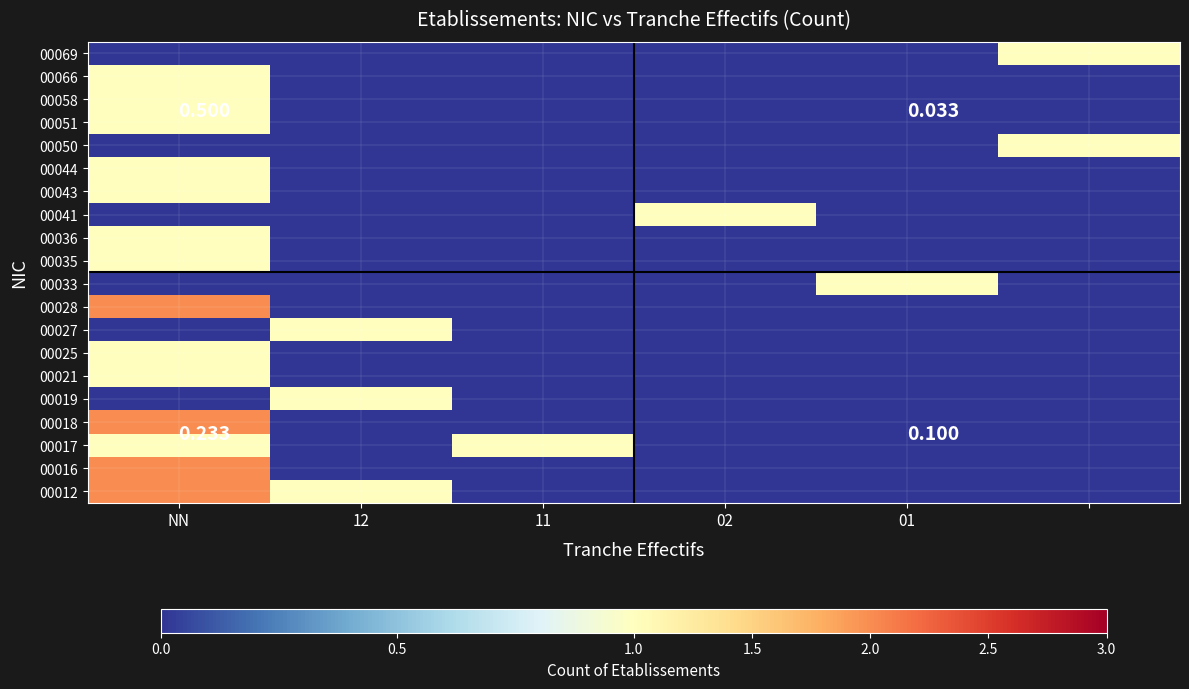

What is the highest value of the 00036 series?

1